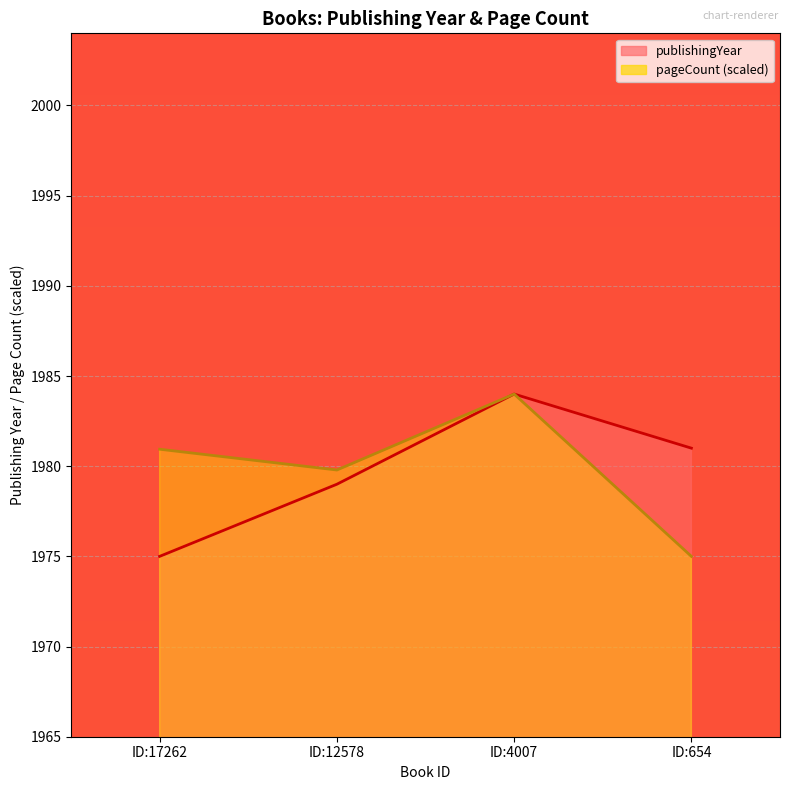

Between ID:17262 and ID:4007, which is larger?

ID:4007